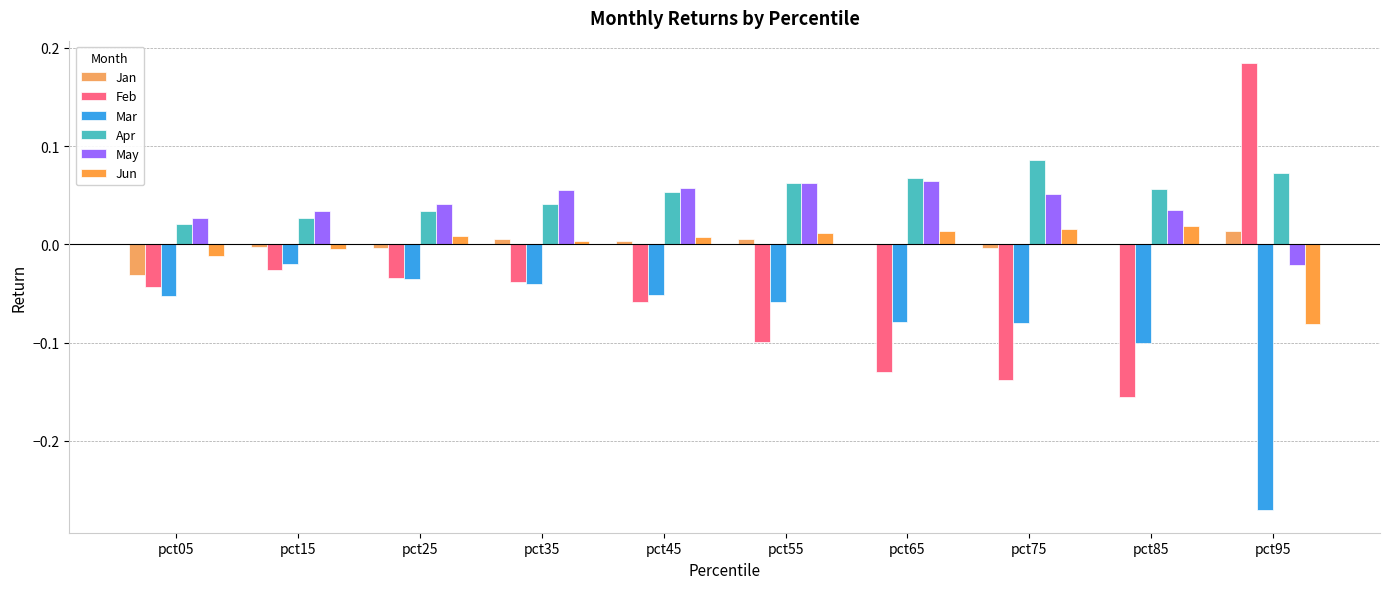

Between pct75 and pct95, which is larger?

pct95